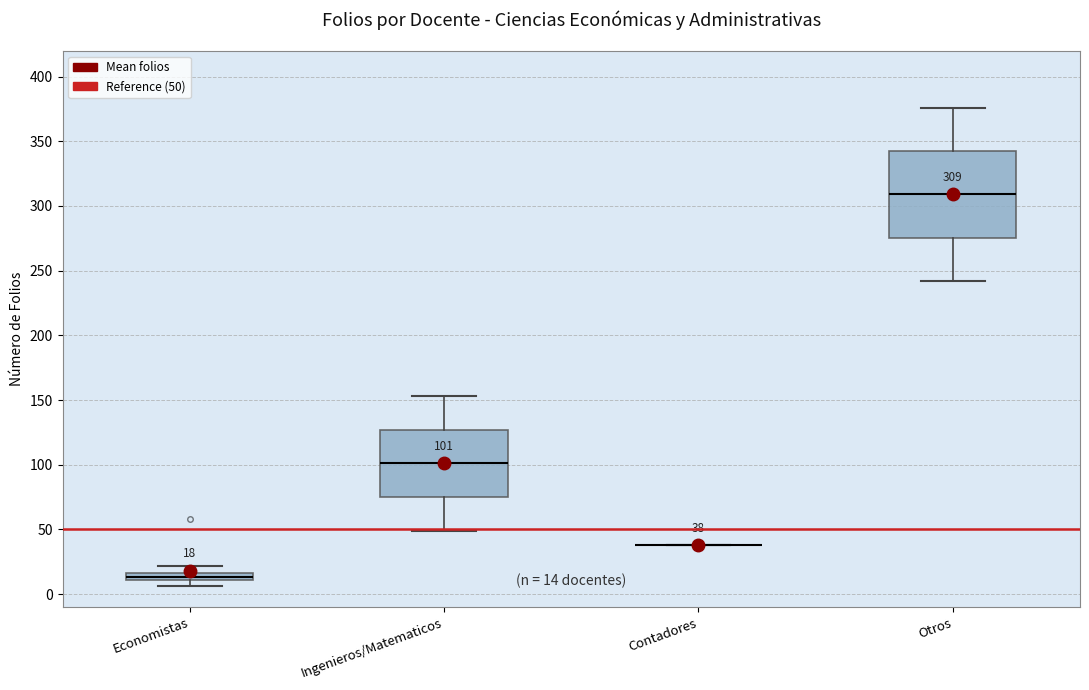

Comparing the boxes themselves (not the whiskers), which one is the tallest?

Otros